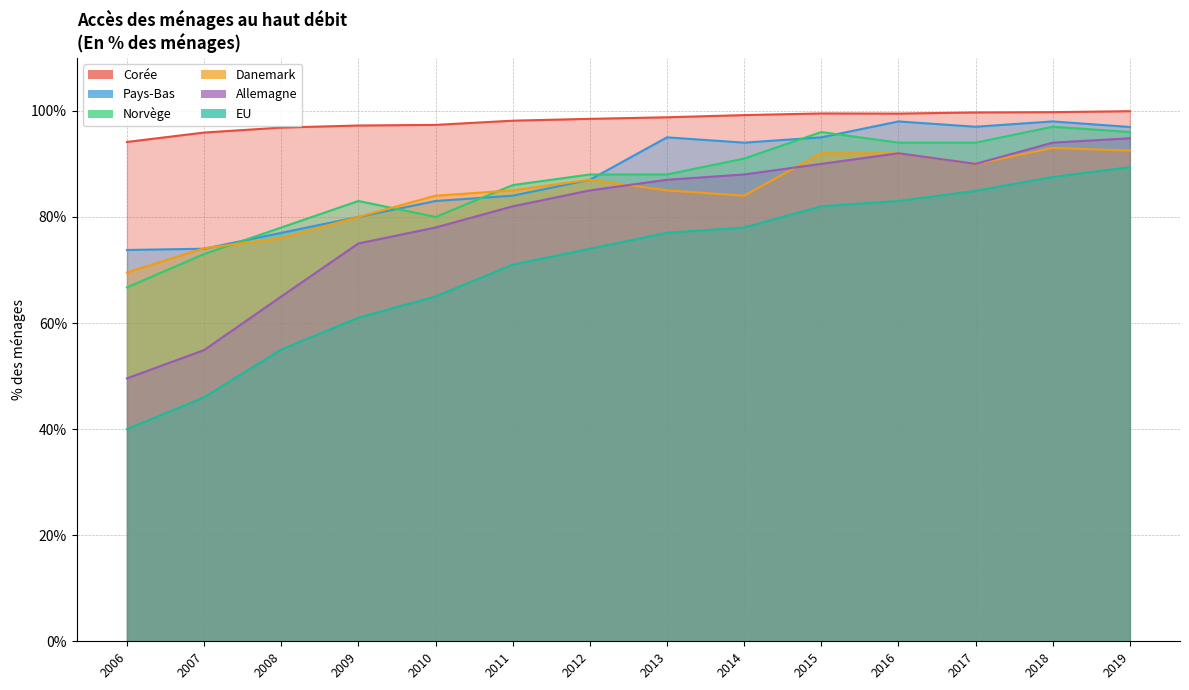

What is the maximum value shown in the chart?

99.9